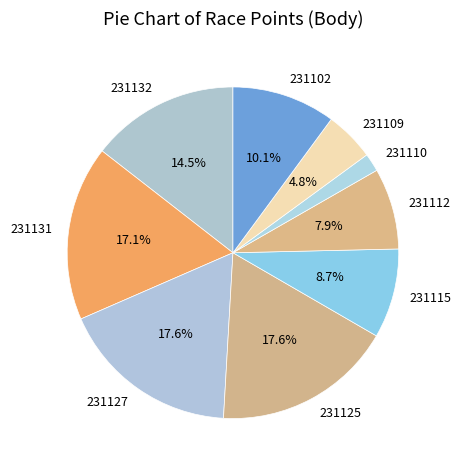

Does any single category account for the majority?

No